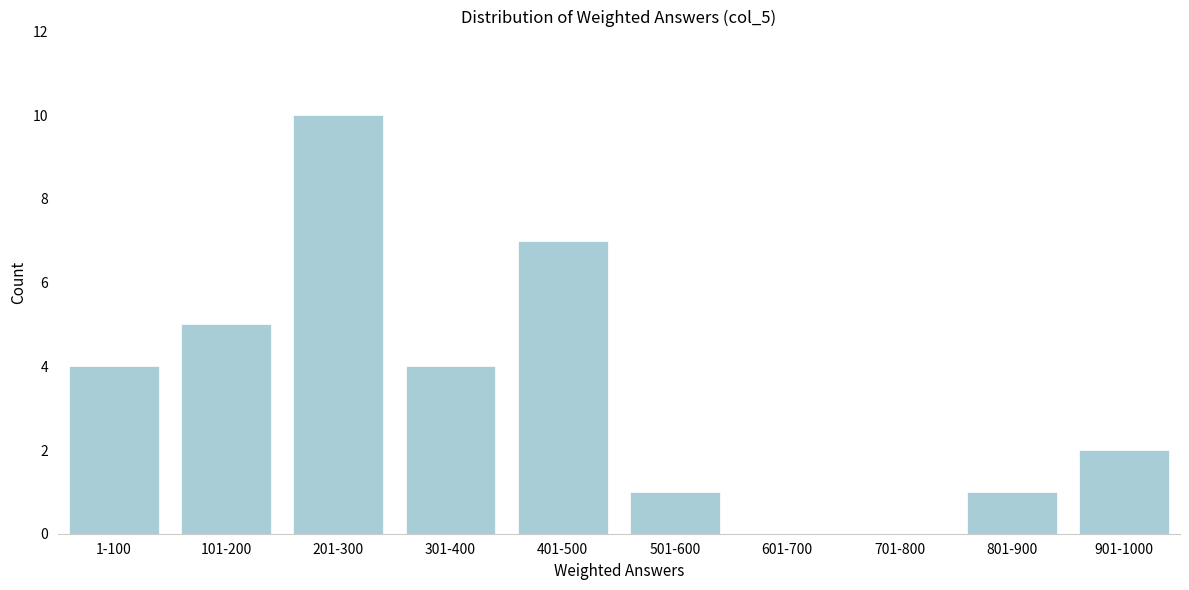

Reading left to right, list all the values displayed in this chart.

1-100=4	101-200=5	201-300=10	301-400=4	401-500=7	501-600=1	601-700=0	701-800=0	801-900=1	901-1000=2